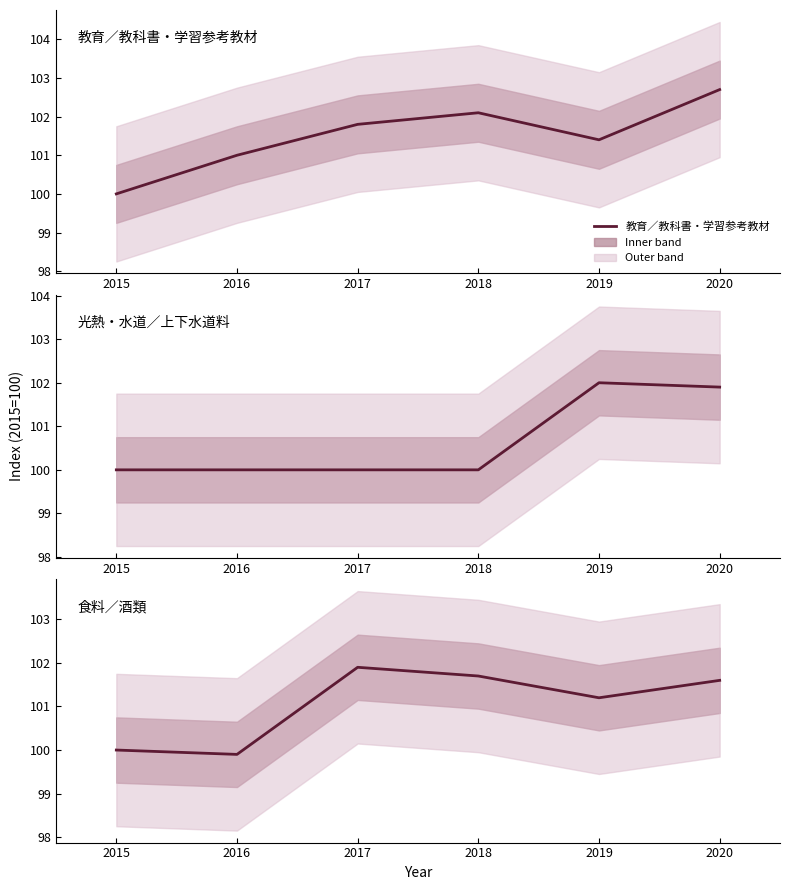

What is the maximum value shown in the chart?

102.7